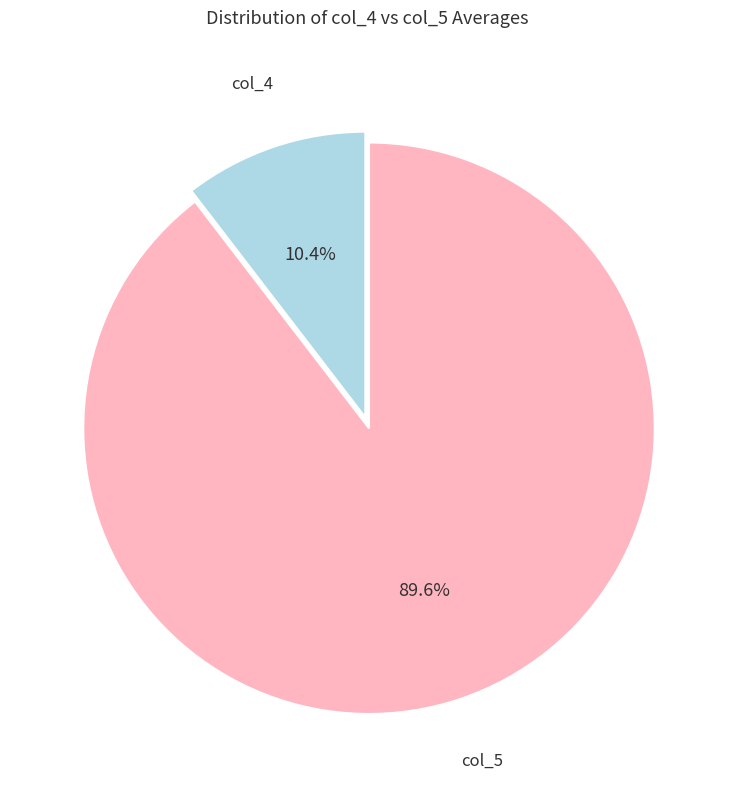

How many segments does this pie chart have?

2